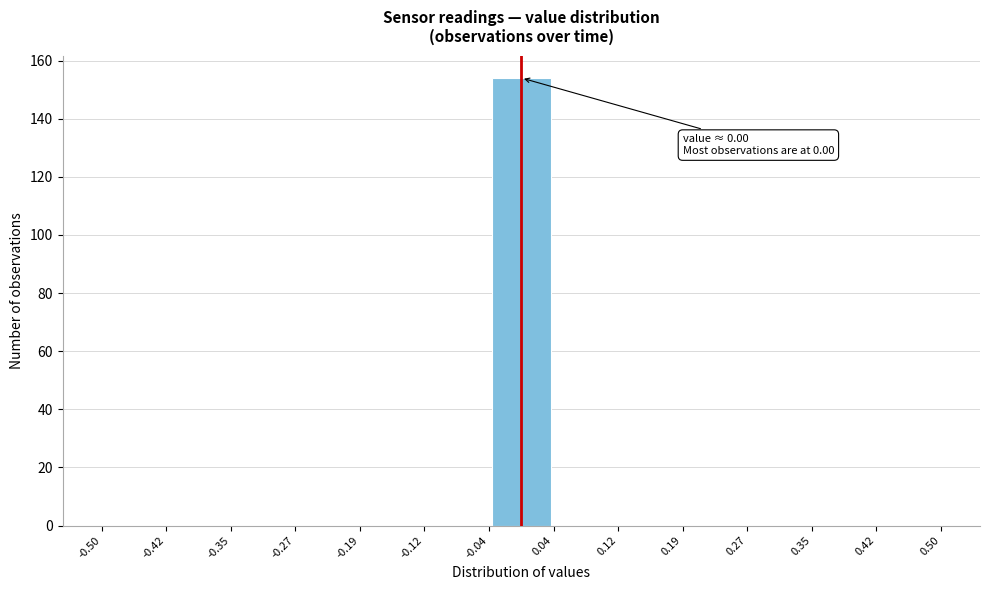

Over which range of the x-axis is the bar tallest?

-0.04 to 0.04